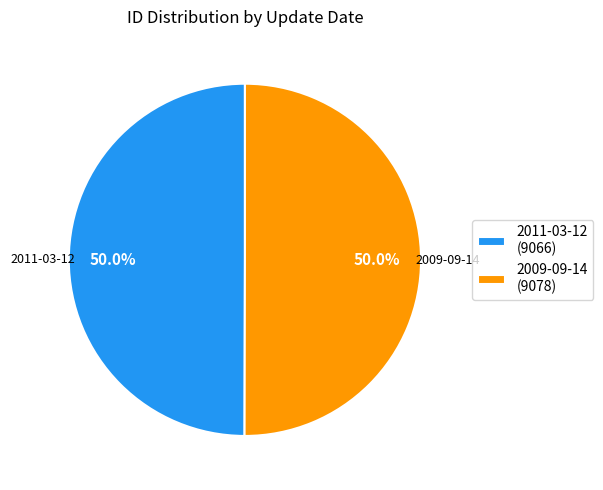

Approximately how many times larger is the value at 2009-09-14 compared to 2011-03-12?

1.0